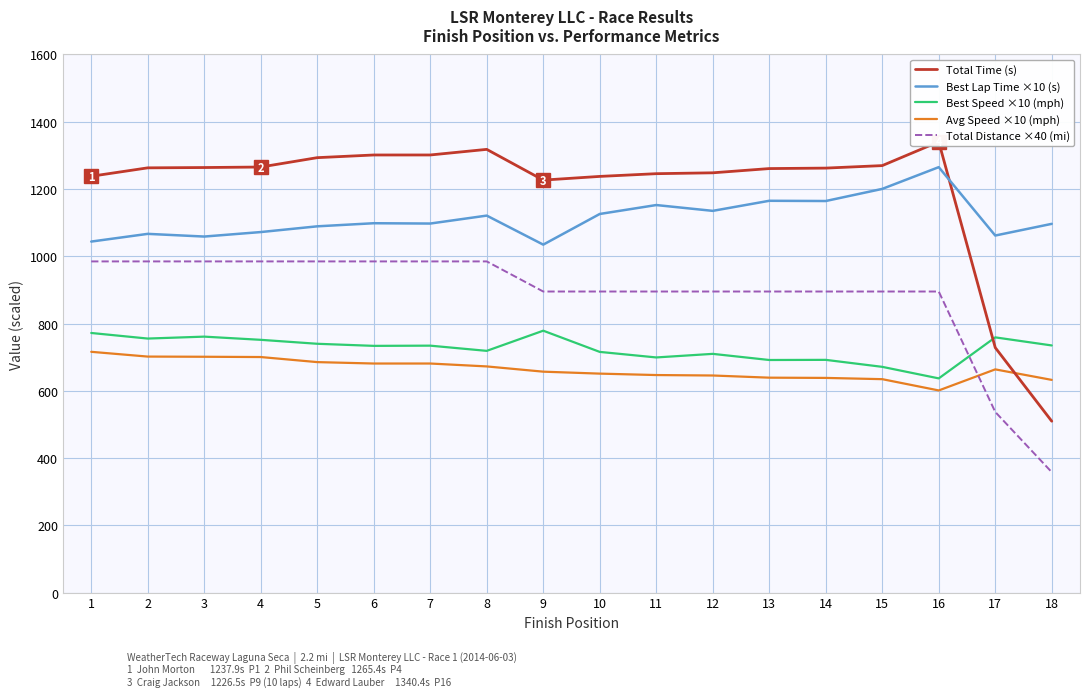

Reading right to left, extract all data points from this chart.

Total Time (s): 509.6	728.4	1340.4	1269.6	1262.2	1260.8	1248.2	1245.6	1237.5	1226.5	1317.9	1301.2	1301.2	1293.2	1265.4	1263.9	1262.9	1237.9
Best Lap Time ×10 (s): 1096.4	1061.7	1265.0	1200.3	1164.3	1165.0	1135.0	1152.3	1125.8	1034.6	1120.9	1097.3	1098.2	1089.0	1072.0	1058.6	1066.6	1043.7
Best Speed ×10 (mph): 734.8	758.9	636.9	671.2	692.0	691.6	709.8	699.2	715.7	778.7	718.8	734.2	733.6	739.8	751.6	761.1	755.3	771.9
Avg Speed ×10 (mph): 632.4	663.7	601.1	634.6	638.3	639.0	645.5	646.8	651.1	656.9	672.5	681.1	681.1	685.3	700.4	701.2	701.7	715.9
Total Distance ×40 (mi): 358.1	537.1	895.2	895.2	895.2	895.2	895.2	895.2	895.2	895.2	984.7	984.7	984.7	984.7	984.7	984.7	984.7	984.7